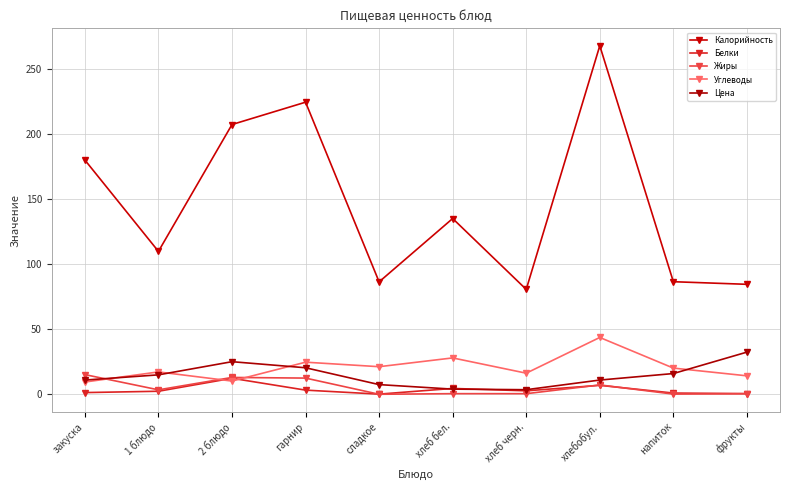

Reading left to right, list all the values displayed in this chart.

Калорийность: 180.1	109.9	207.4	224.6	86.5	135.2	80.7	268.0	86.6	84.6
Белки: 1.4	2.4	12.4	3.3	0.2	4.6	2.7	6.9	1.0	0.6
Жиры: 15.2	3.5	13.0	12.5	0.1	0.5	0.5	7.2	0.2	0.5
Углеводы: 9.5	17.3	10.2	24.7	21.3	28.0	16.3	43.8	20.2	14.2
Цена: 11.0	15.0	25.1	20.4	7.5	4.0	3.6	11.0	16.0	32.5